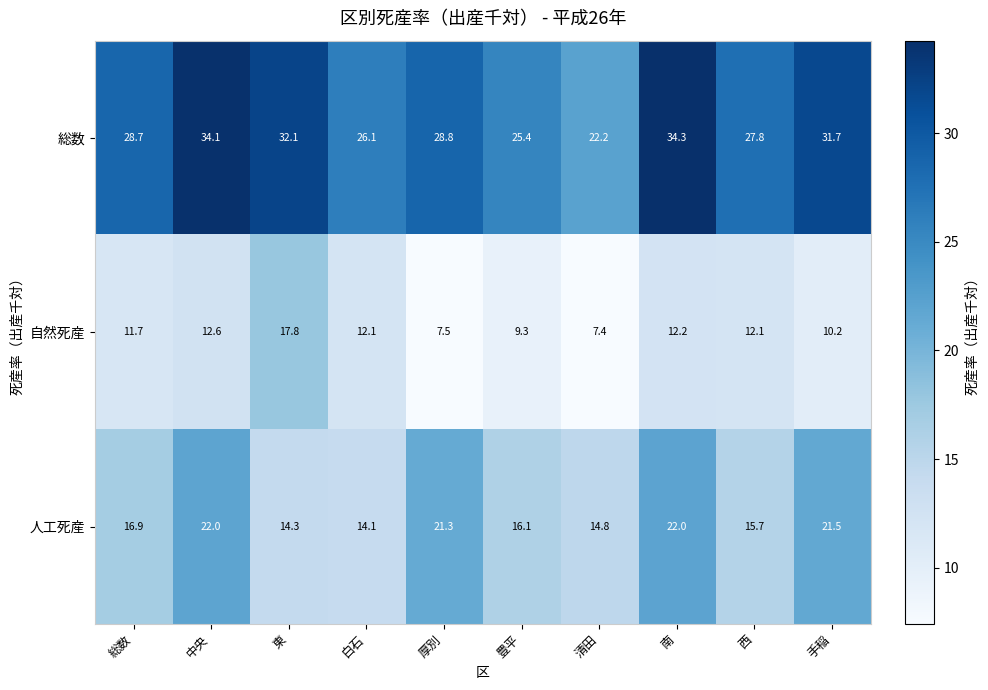

Is it true that 総数 equals 47.0 at 厚別?

False